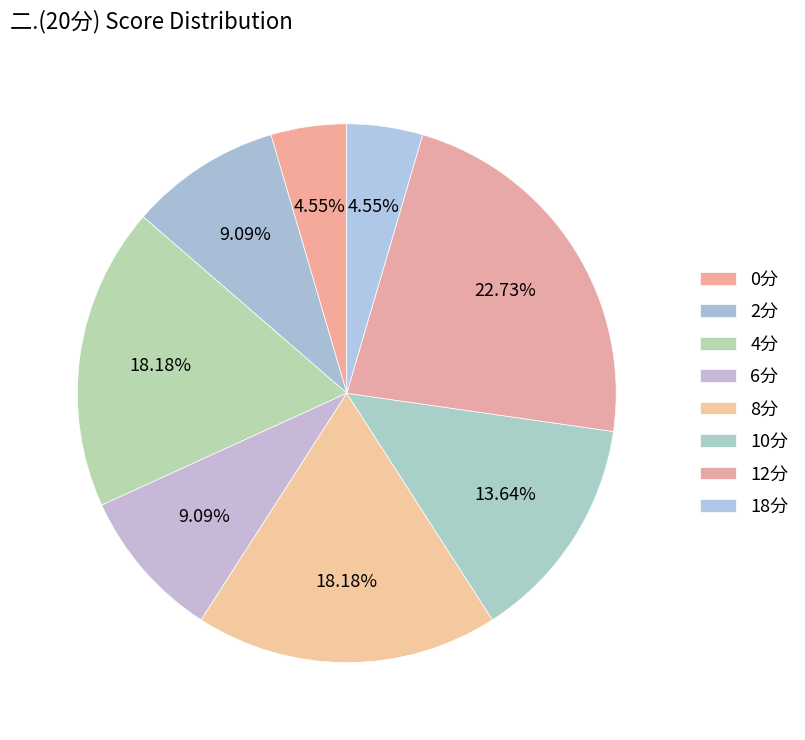

To the nearest percent, what is the average slice percentage?

12%